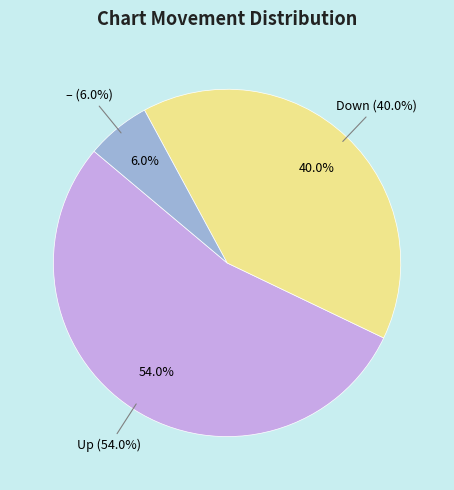

How many slices are in this pie chart?

3